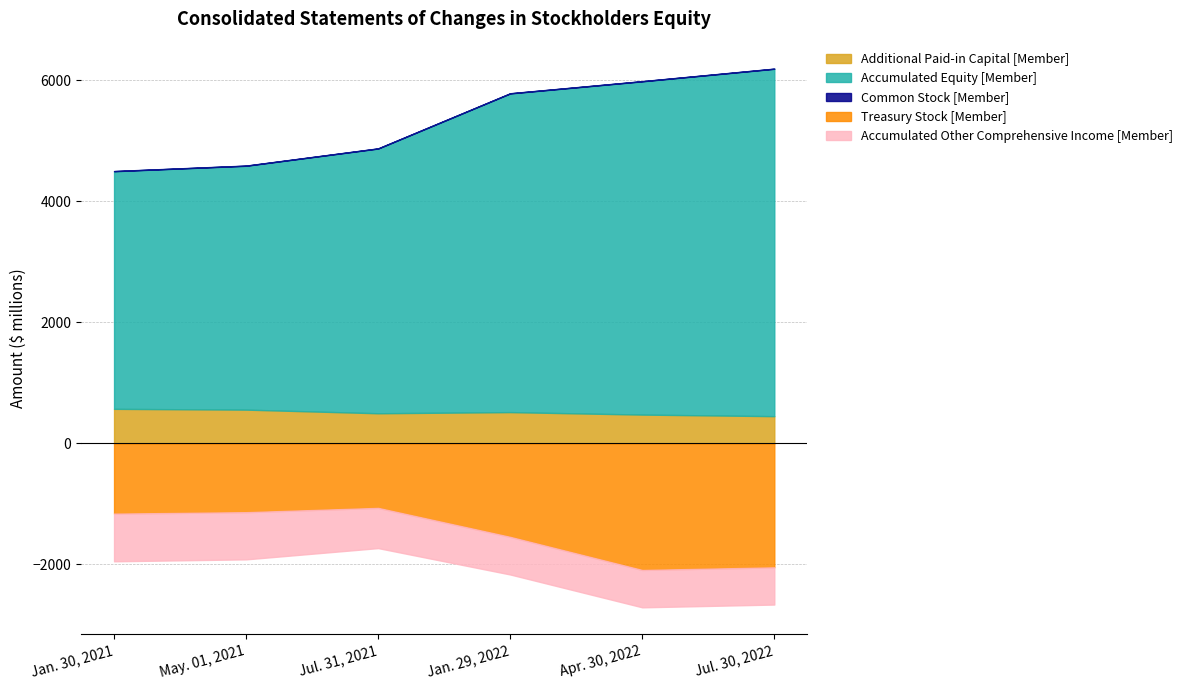

The Accumulated Other Comprehensive Income [Member] series shows -986 at Apr. 30, 2022. True or false?

False